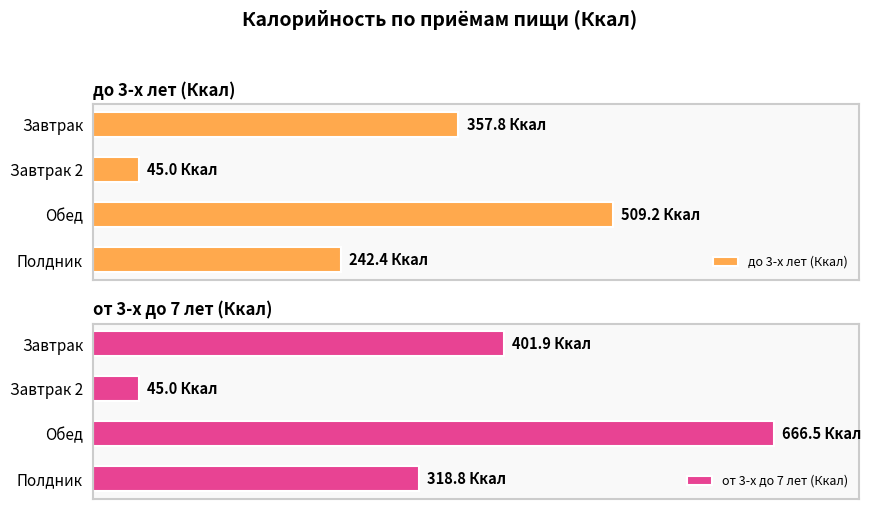

What is the difference between the highest and lowest values at Завтрак?

44.1